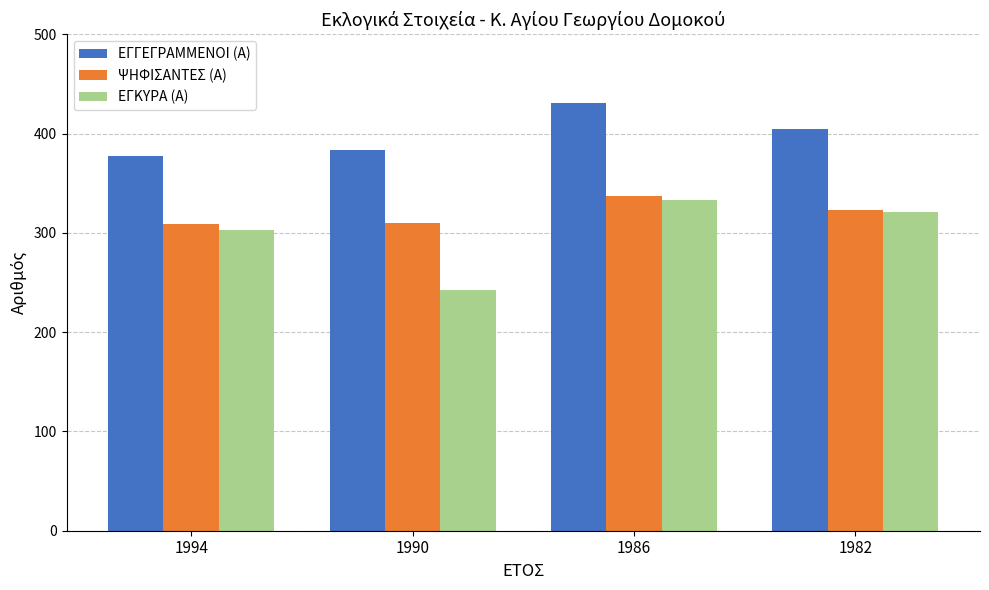

The value of ΕΓΓΕΓΡΑΜΜΕΝΟΙ (Α) at 1994 is 377. True or false?

True